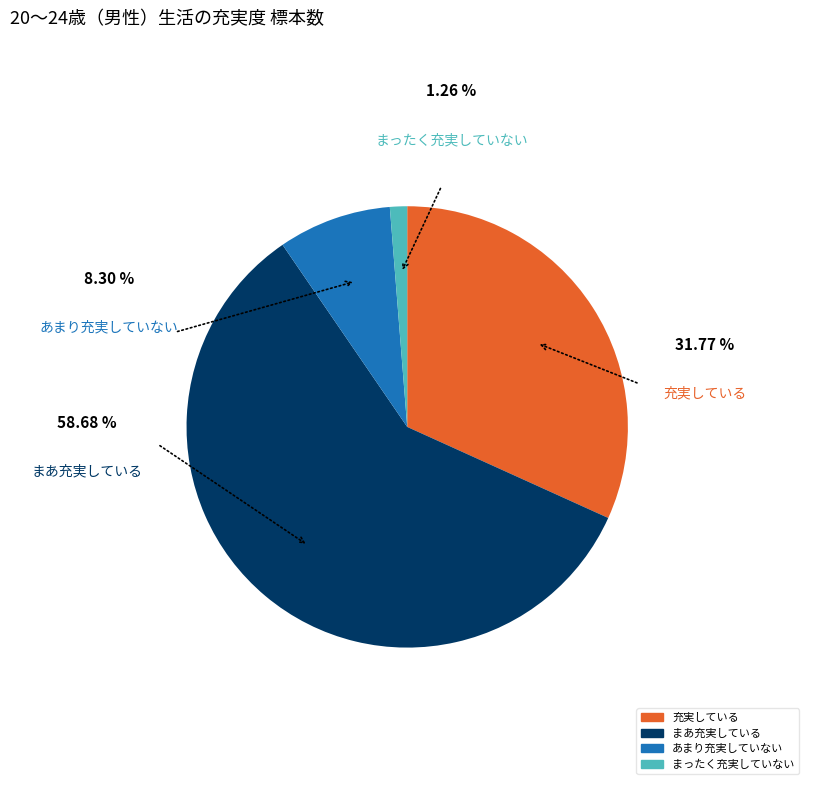

Count the number of slices in the pie.

4